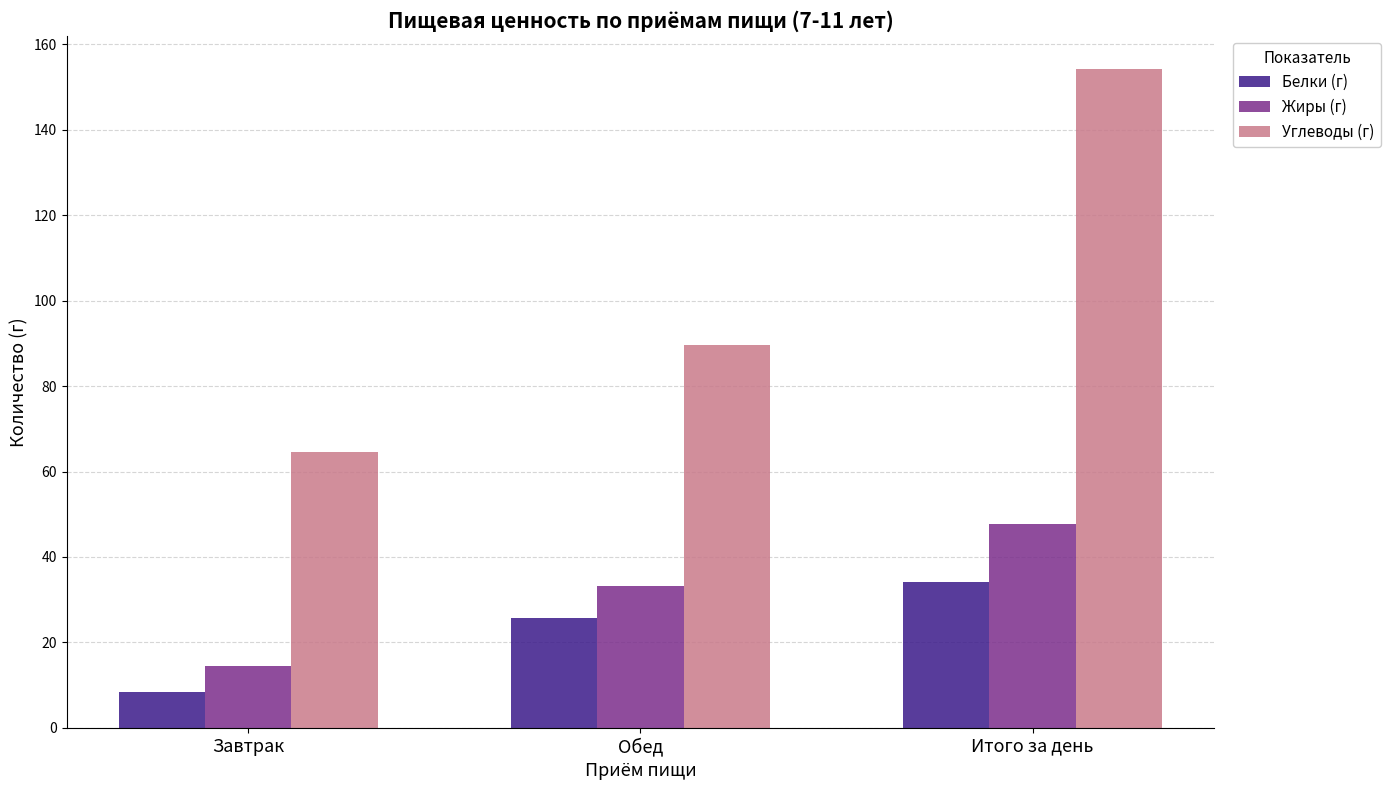

Reading left to right, transcribe all the data shown in this chart.

Белки (г): 8.4	25.7	34.1
Жиры (г): 14.5	33.2	47.7
Углеводы (г): 64.6	89.7	154.3